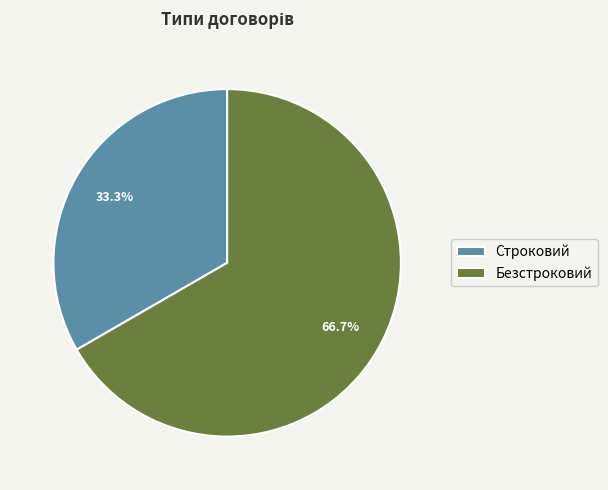

Rank the categories by value from lowest to highest.

Строковий, Безстроковий